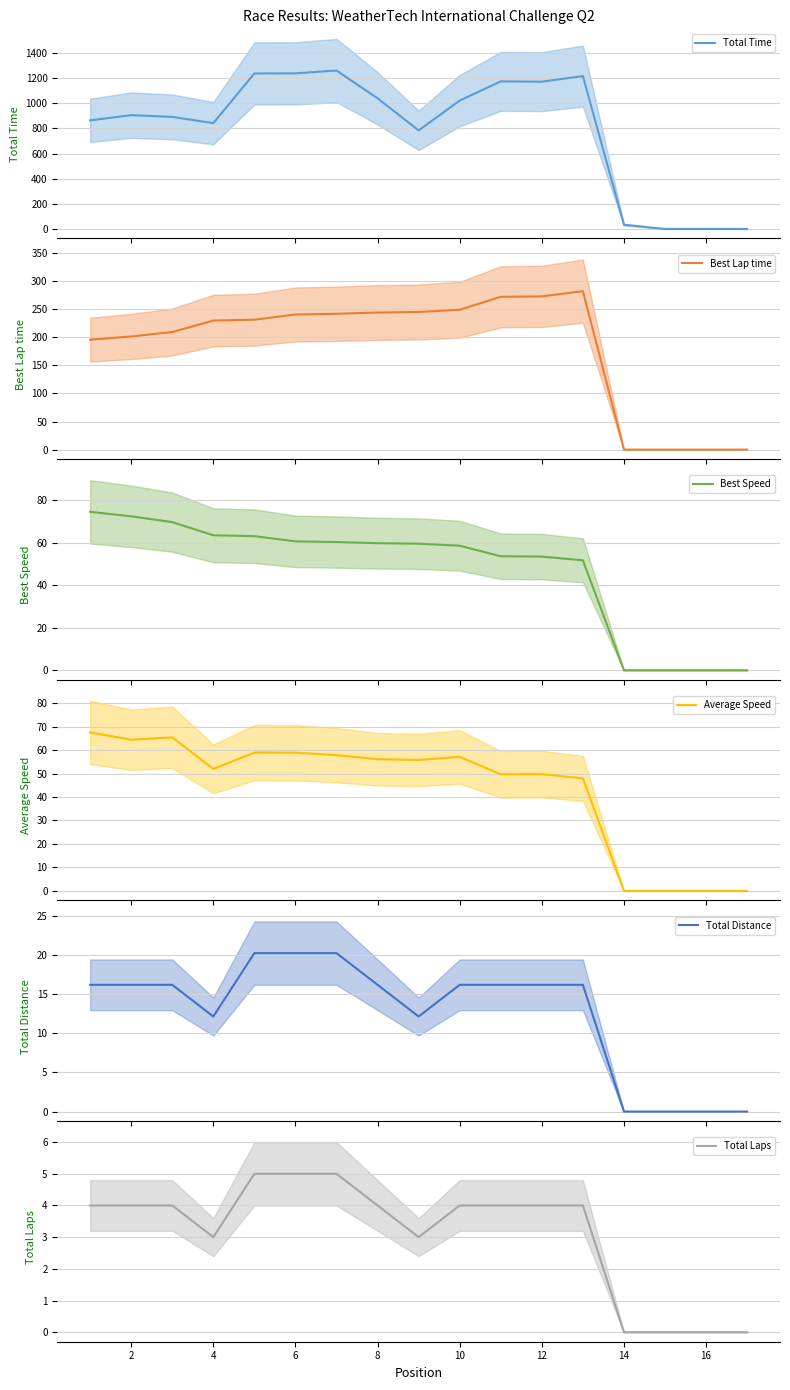

Which series has the largest total across all categories?

Total Time